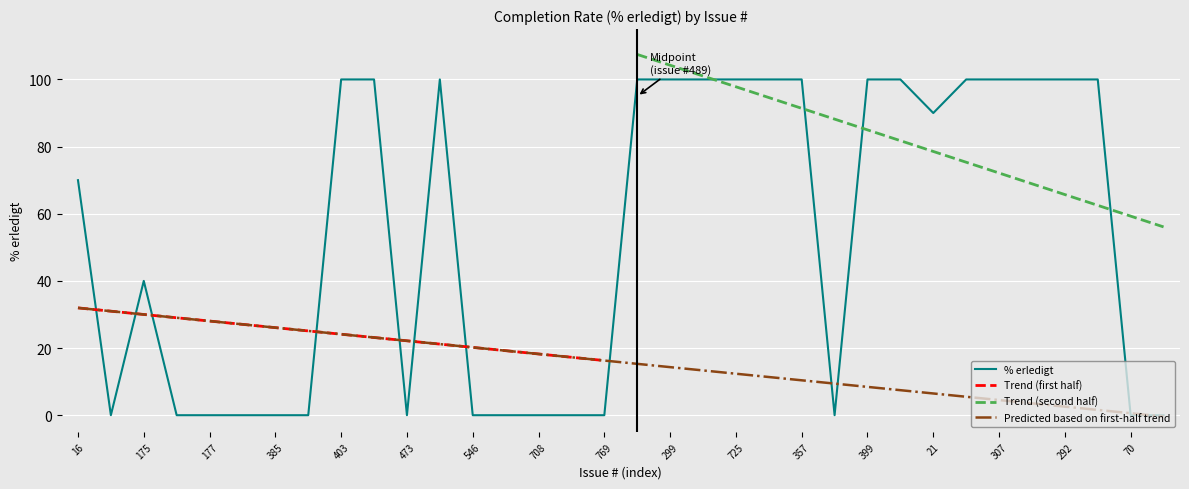

What is the change in value from 708 to 307?

+100